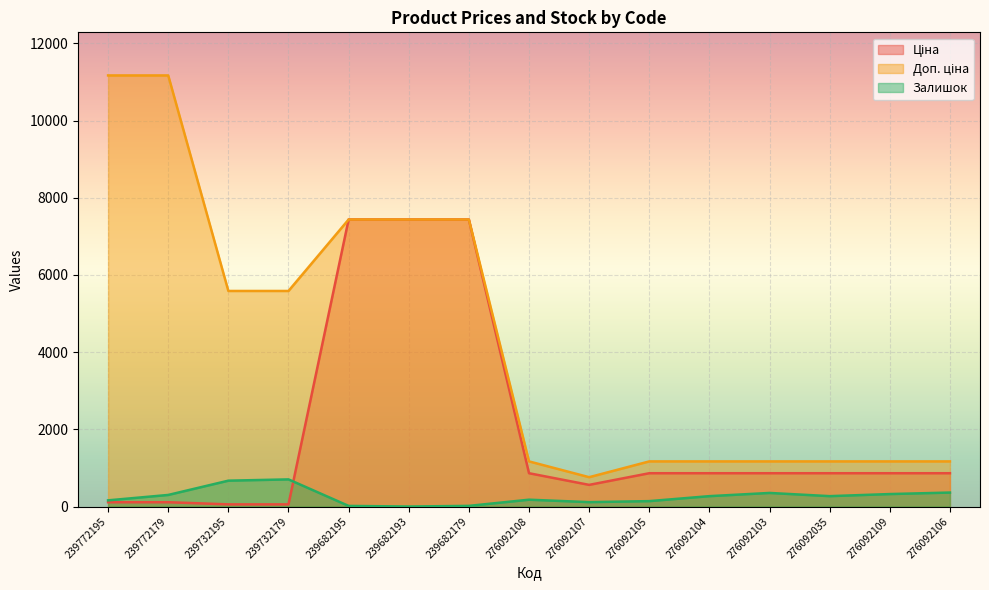

What is the label of the 13th point from the right?

239732195